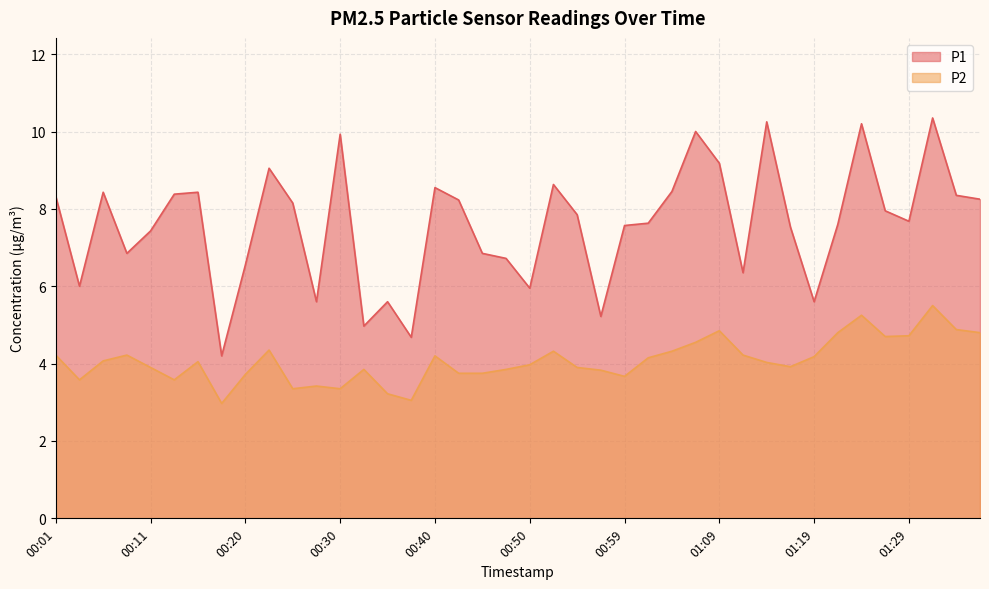

What is the spread (max minus min) of values at 00:33?

1.1